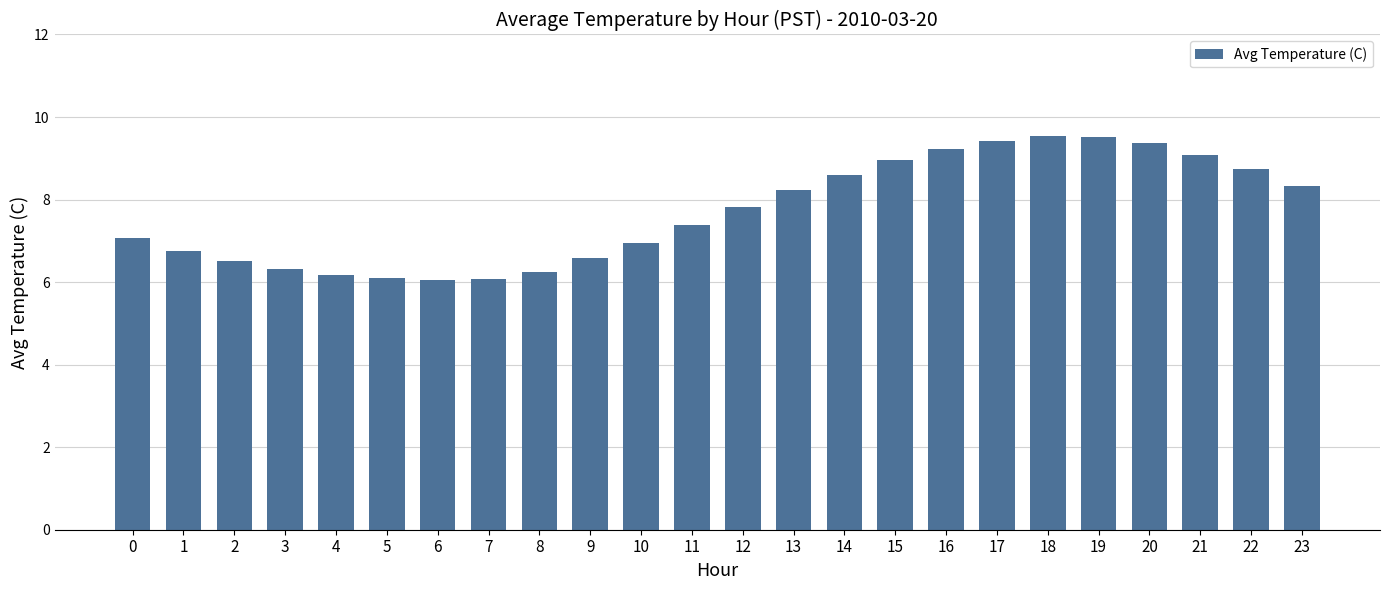

What is the value of the 18th bar from the left?

9.4